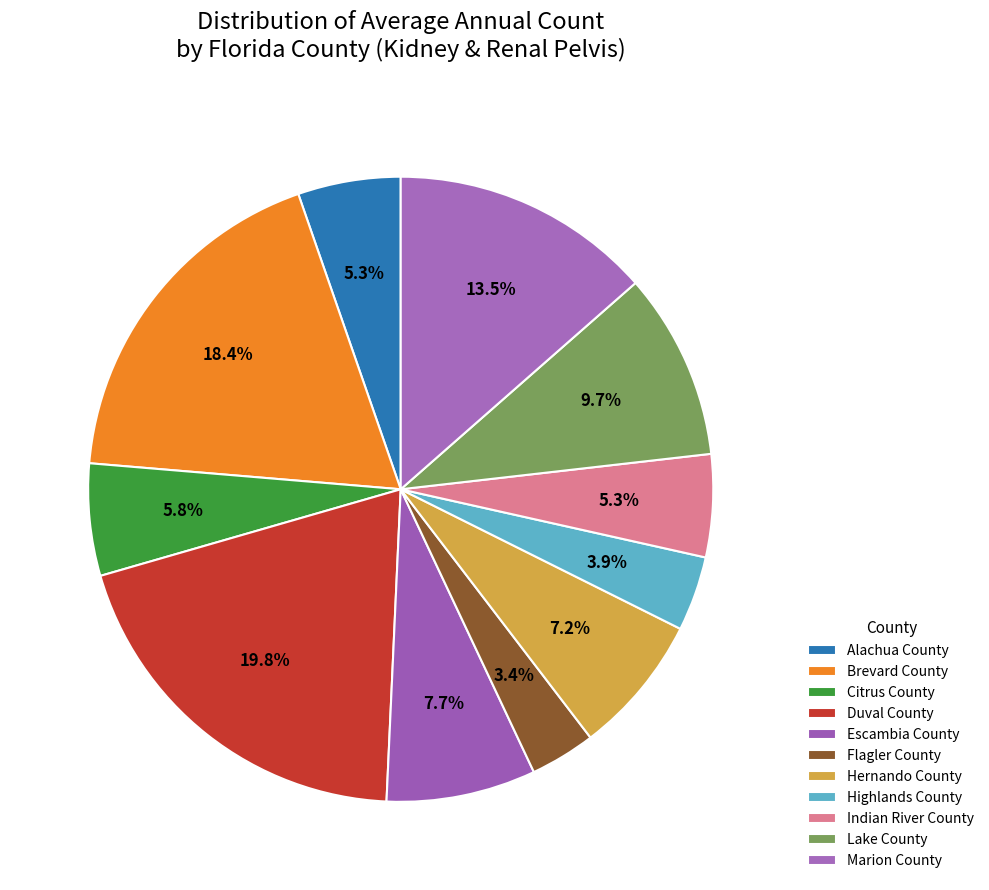

Combined, what portion of the pie is Marion County and Brevard County?

31.9%